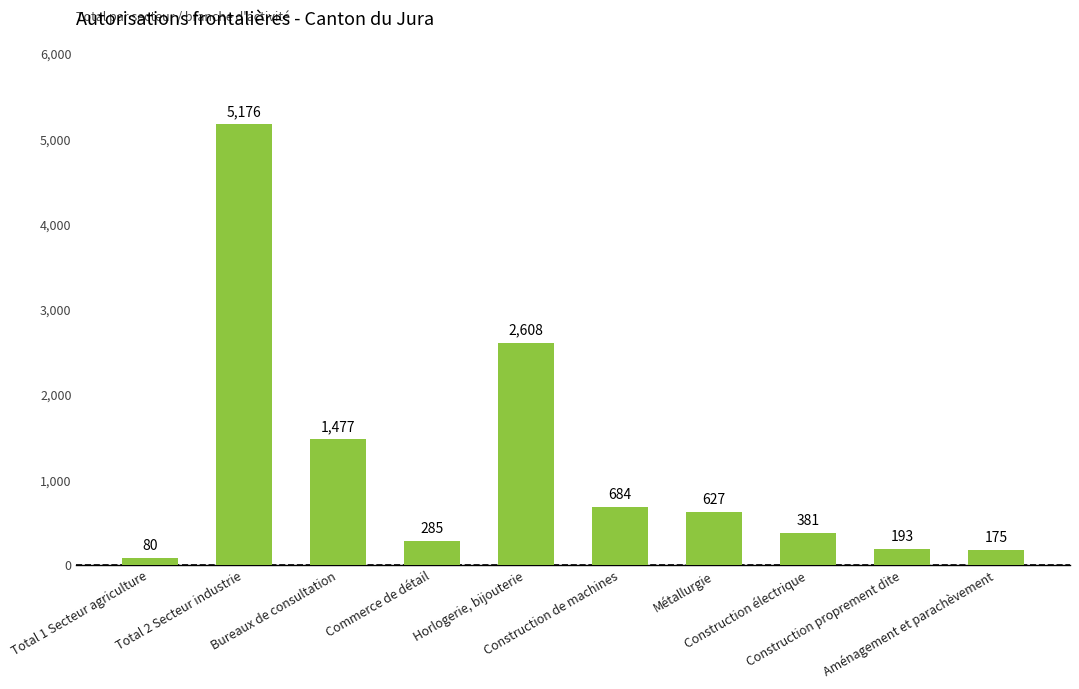

What position from the left is Construction proprement dite?

9